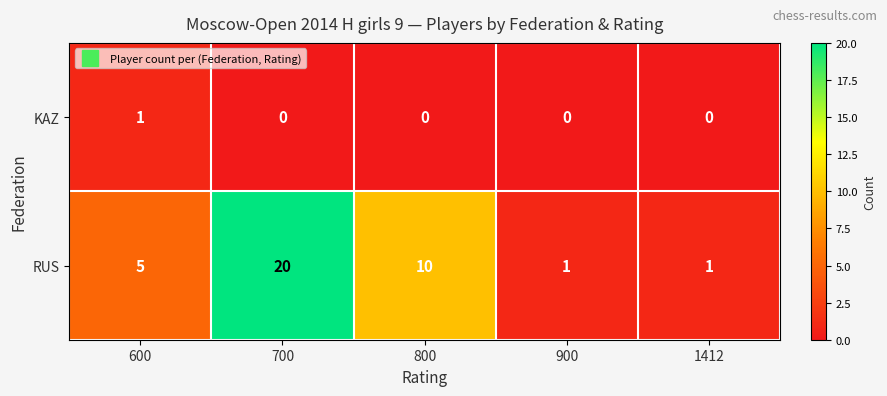

How many KAZ values are between 0 and 1?

5